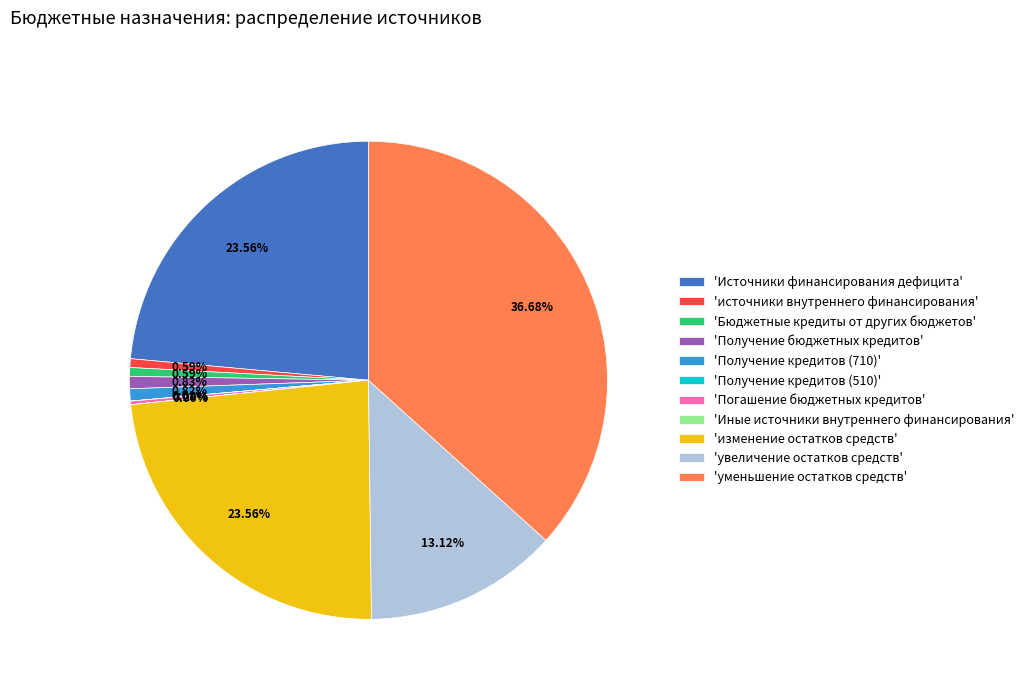

What is the largest slice in the pie chart?

'уменьшение остатков средств'